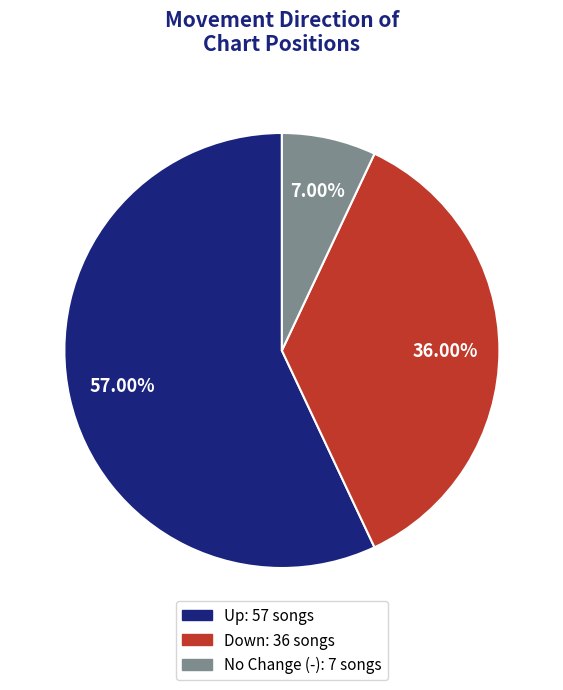

How many segments does this pie chart have?

3